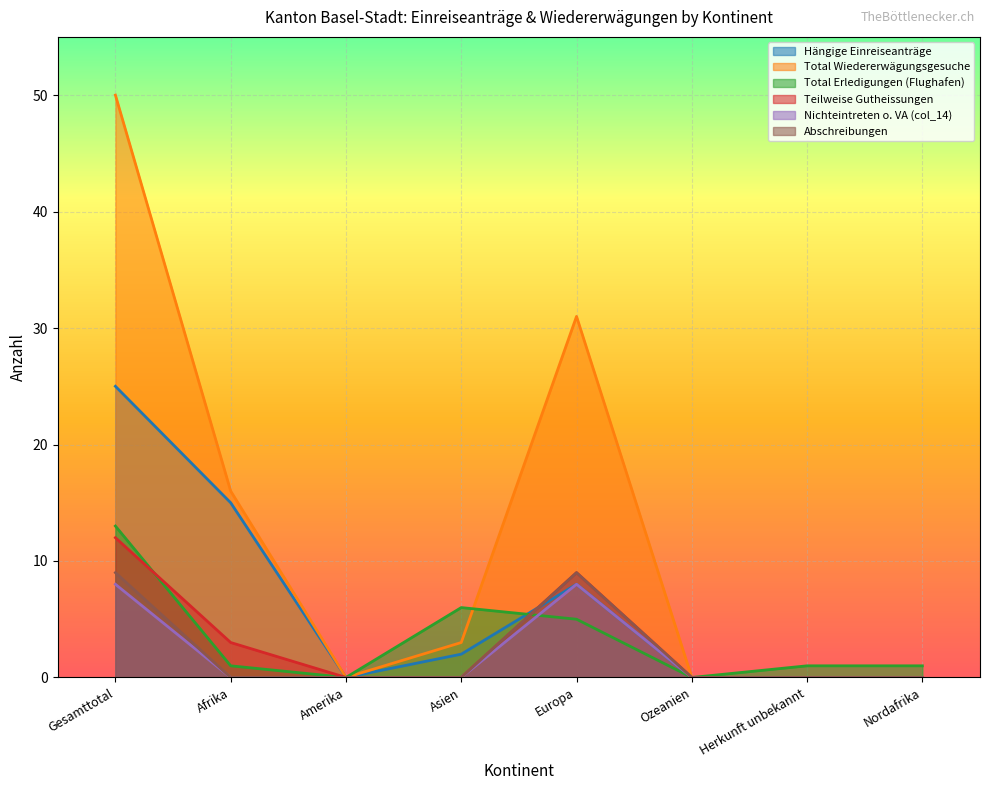

Which category has the highest value in the Nichteintreten o. VA (col_14) series?

Gesamttotal